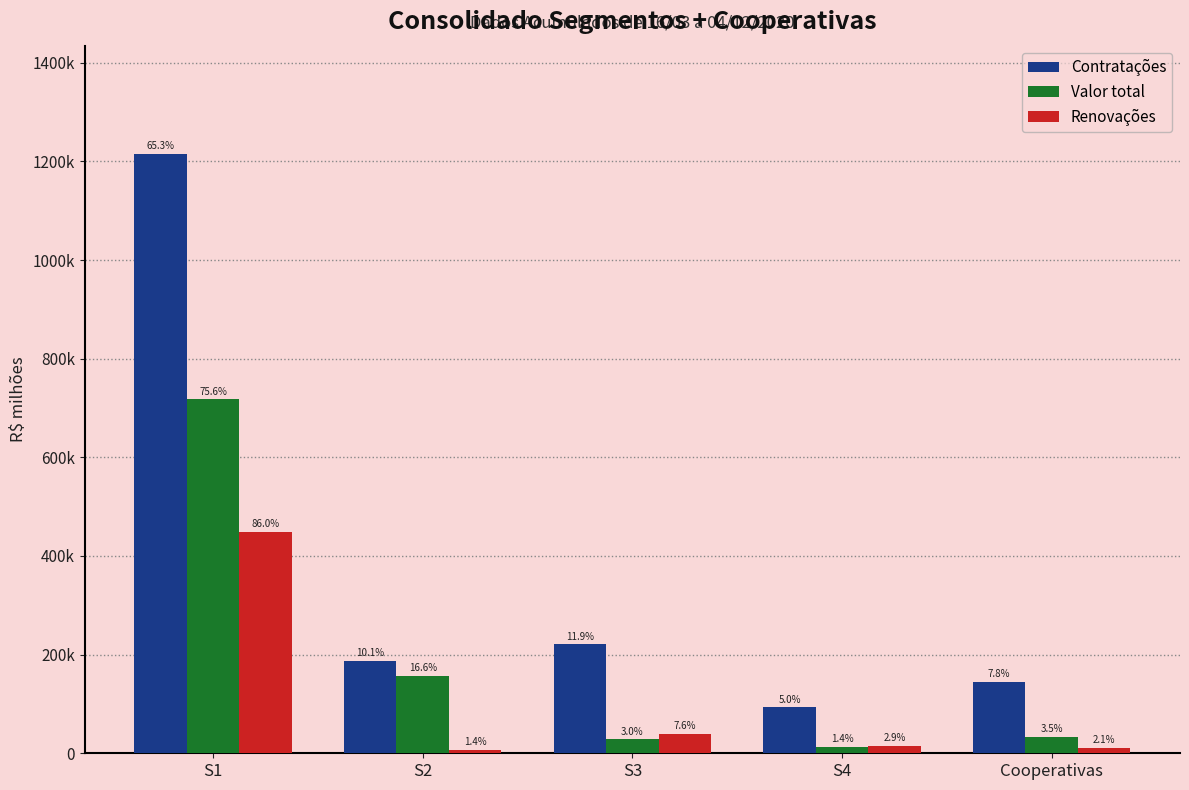

What are all the series names shown in the legend?

Contratações, Valor total, Renovações